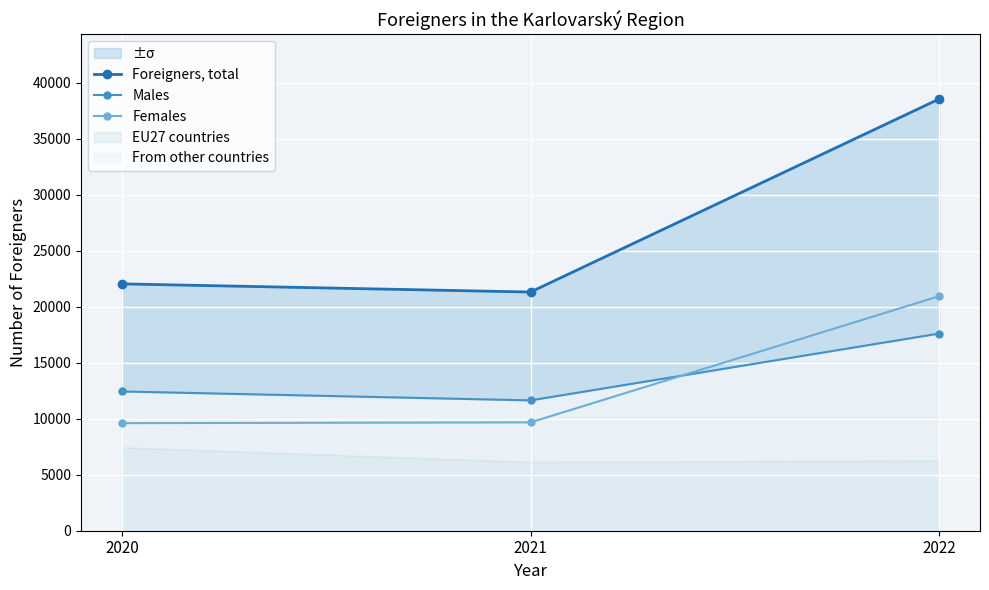

The value of Males at 2021 is 11633. True or false?

True